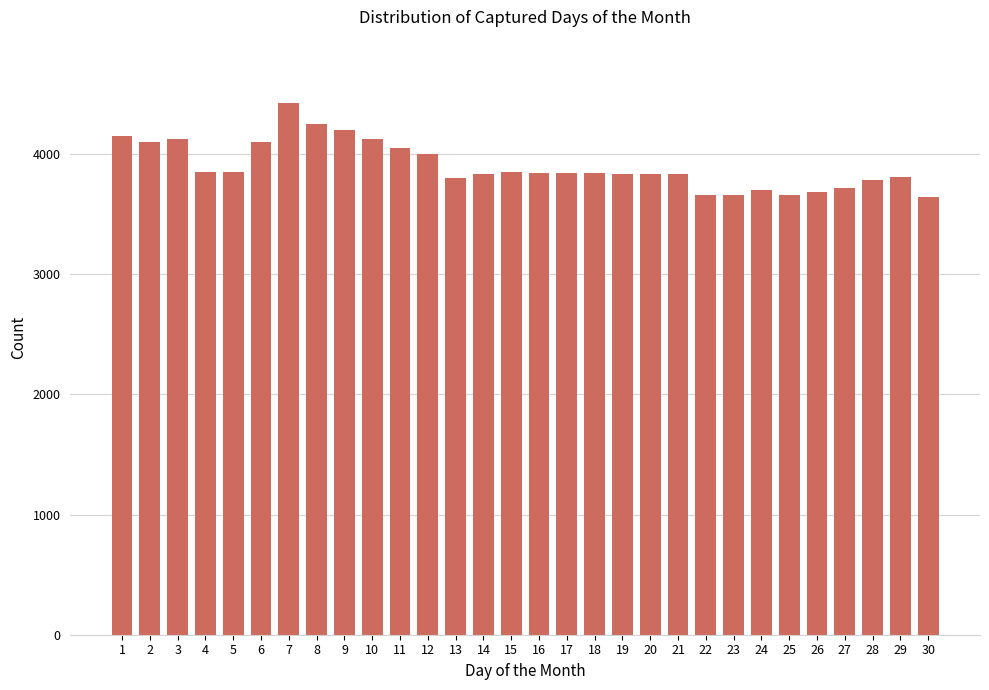

What is the difference between the maximum and minimum values?

780